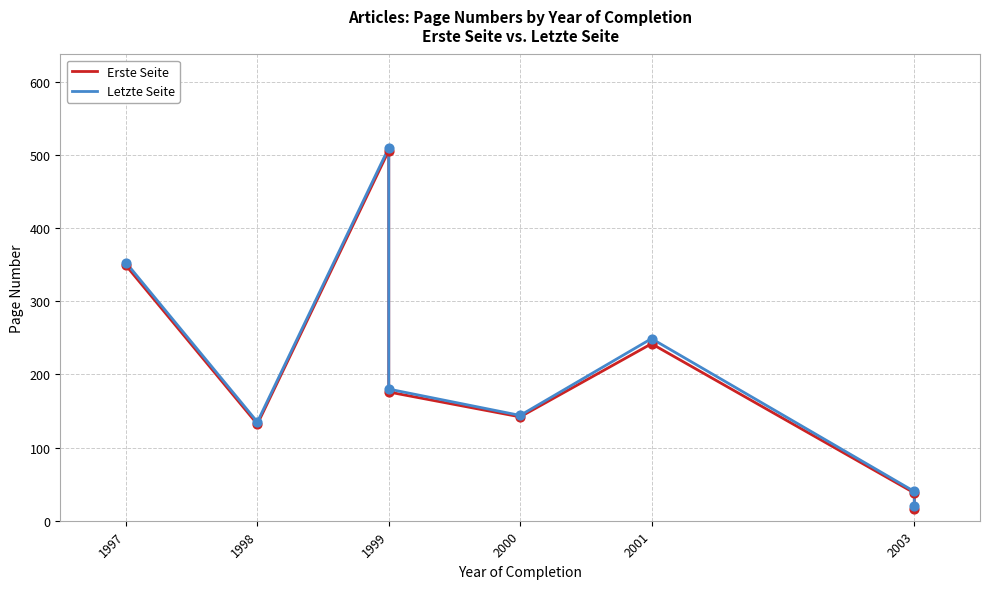

Which series reaches the minimum Y coordinate?

Erste Seite